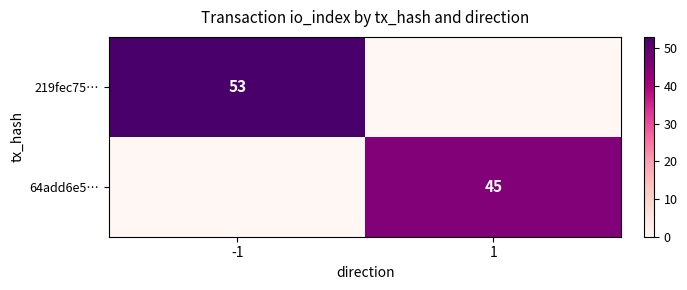

List the series in order of their overall mean, highest first.

219fec75…, 64add6e5…